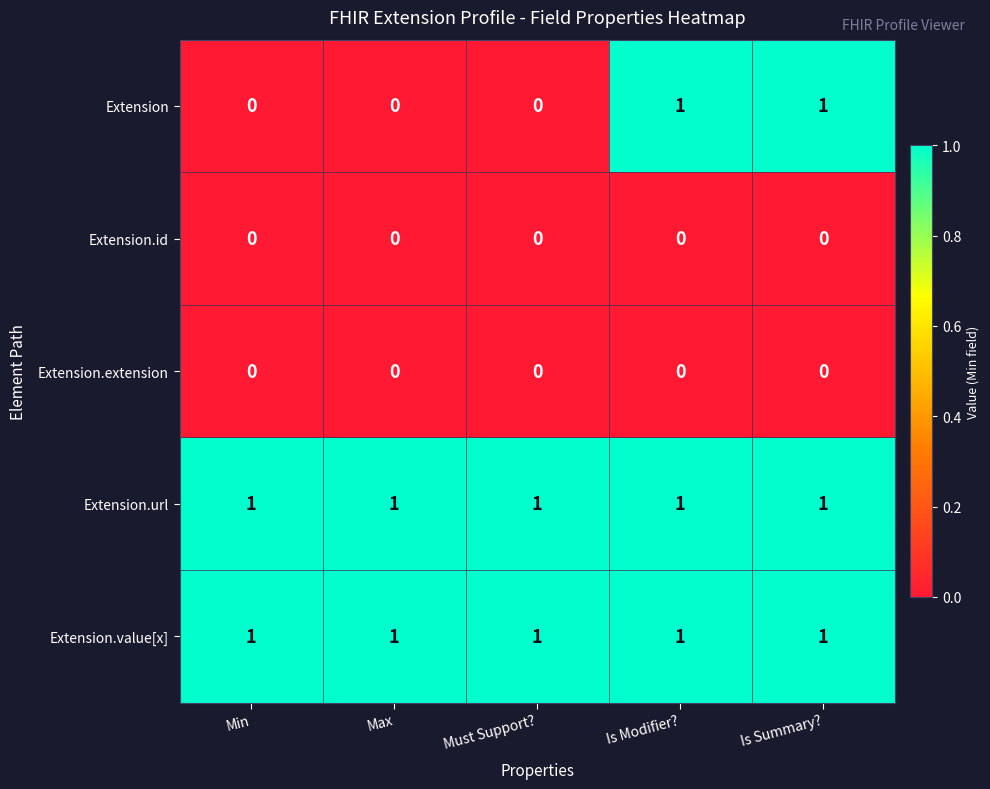

True or false: Extension.extension has a value of 0 at Min.

True